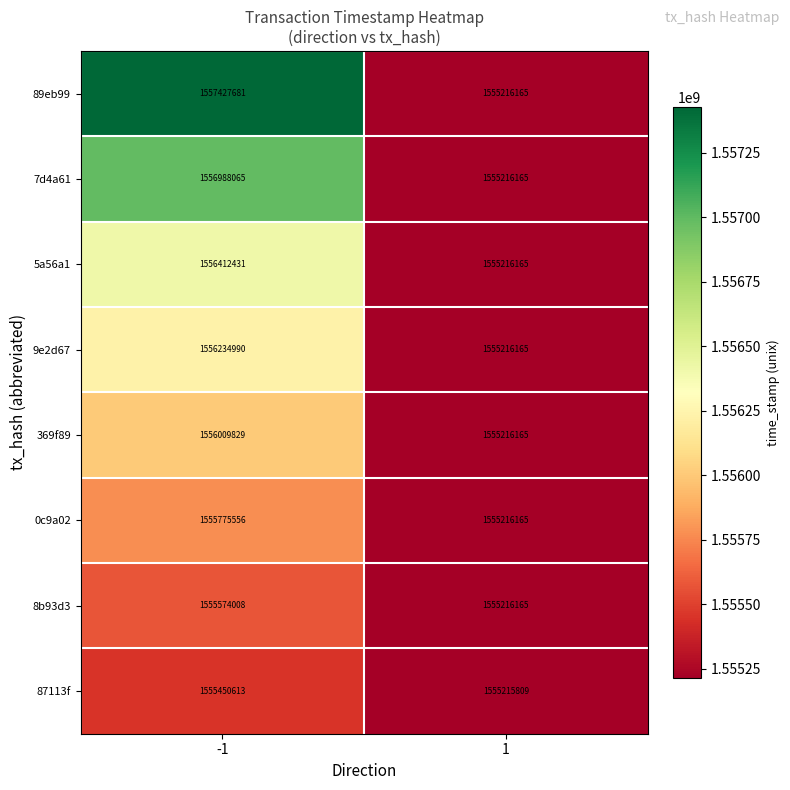

What is the sum of the 369f89 values at 1 and -1?

3111225994